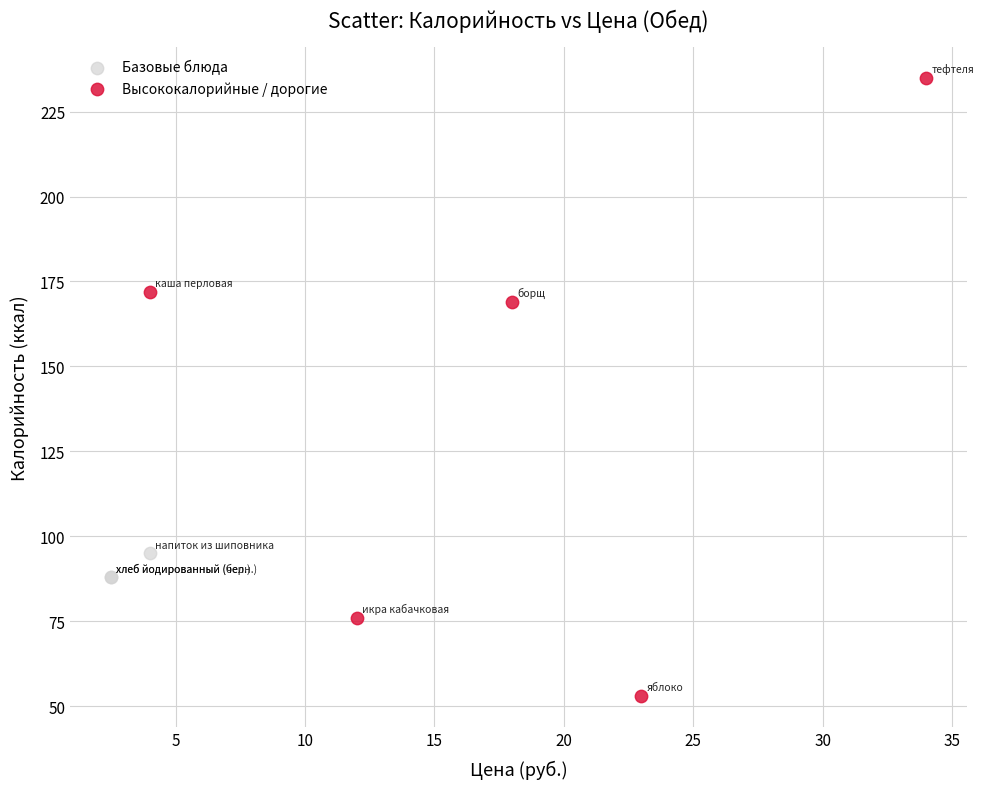

Which series has the largest Y range (max minus min)?

Высококалорийные / дорогие